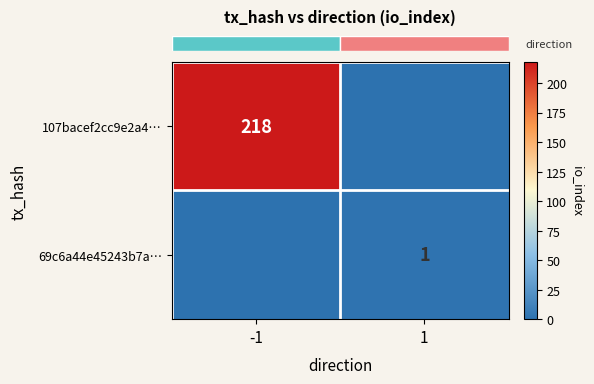

At how many categories does at least one series exceed 210?

1